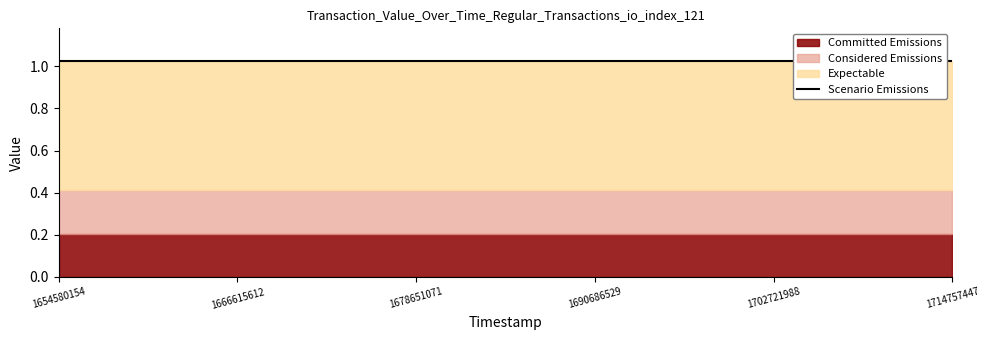

Is it true that Expectable equals 0.2 at 1672774995?

False